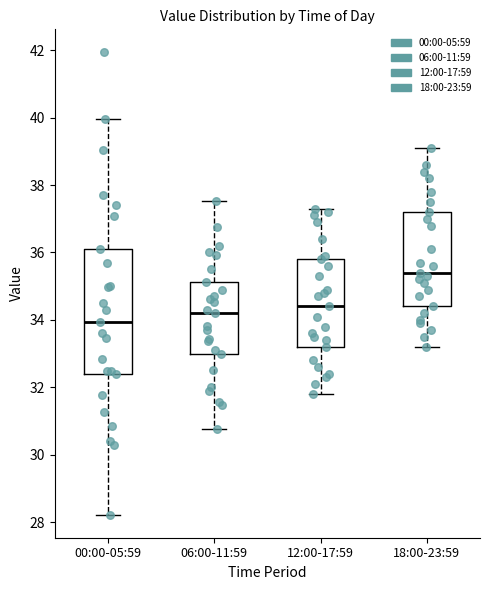

Reading left to right, transcribe this box plot: for each box, give where its median line is, the range the box spans, and where its two whiskers end, as read against the y-axis. The values are not printed on the chart, so give them approximately, as read against the axis.

00:00-05:59: median 34.0, box 32.4 to 36.2, whiskers 28.2 to 40.0
06:00-11:59: median 34.2, box 33.0 to 35.2, whiskers 30.8 to 37.6
12:00-17:59: median 34.4, box 33.2 to 35.8, whiskers 31.8 to 37.4
18:00-23:59: median 35.4, box 34.4 to 37.2, whiskers 33.2 to 39.2